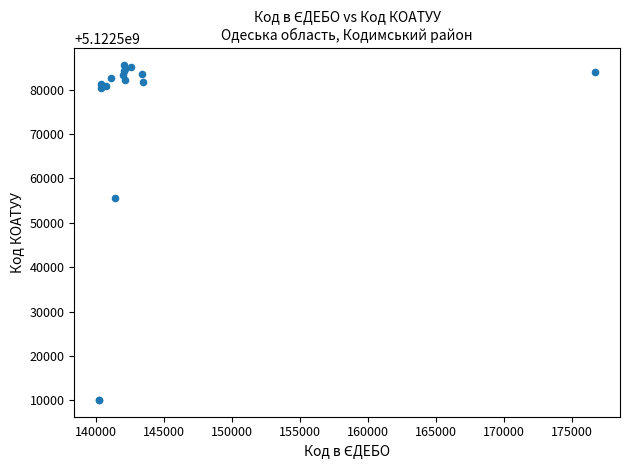

What Y value in the scatter plot is closest to 5122547850?

5122555500